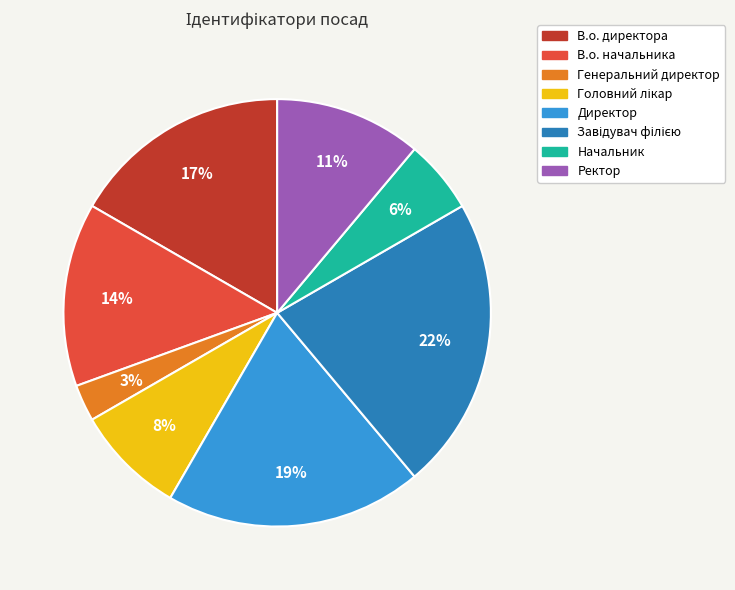

To the nearest percent, what is the combined percentage of В.о. директора and Ректор?

28%